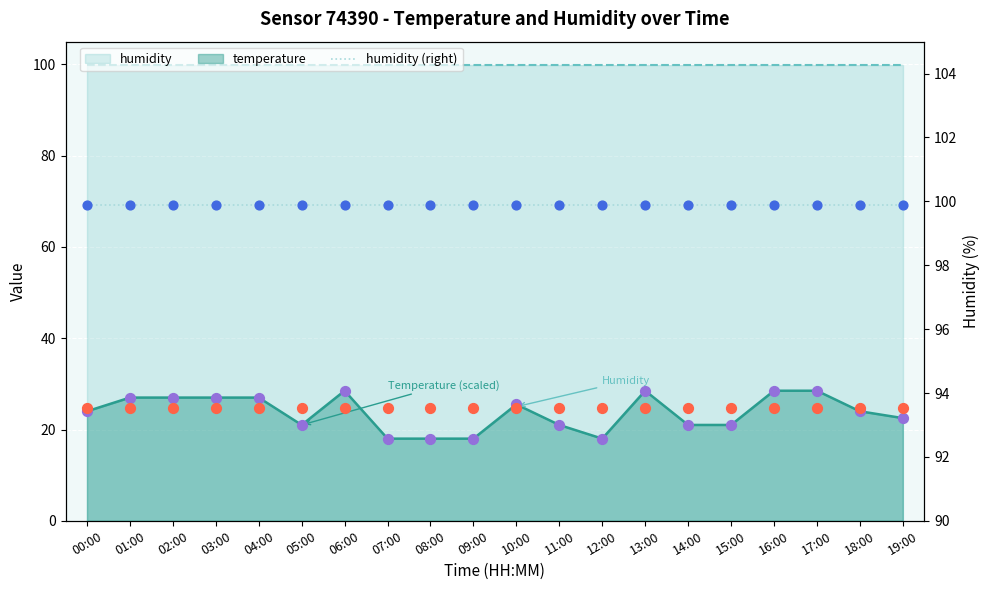

Approximately how many times larger is the value at 08:00 compared to 01:00?

0.7